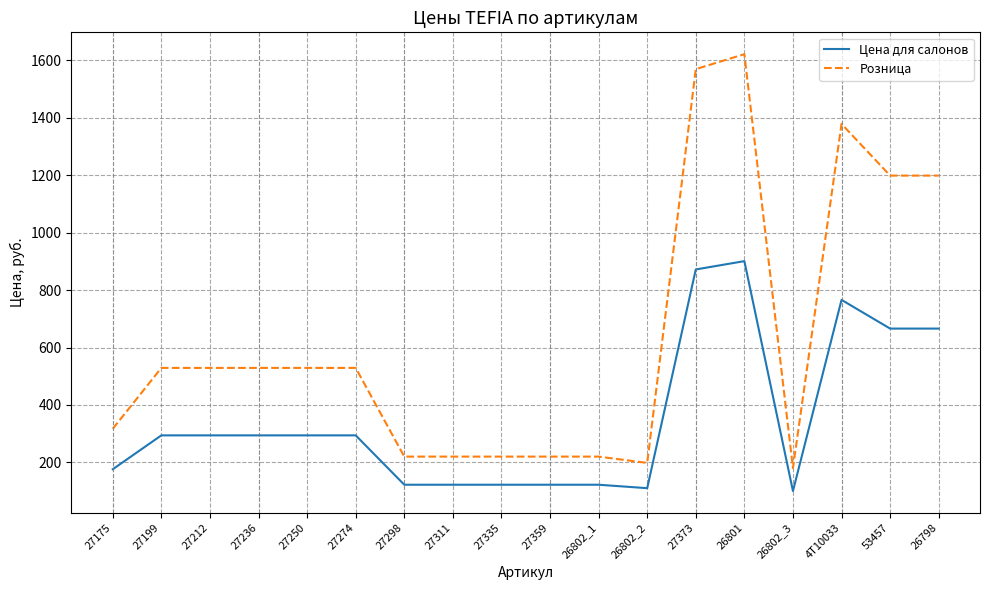

What are all the series names shown in the legend?

Цена для салонов, Розница